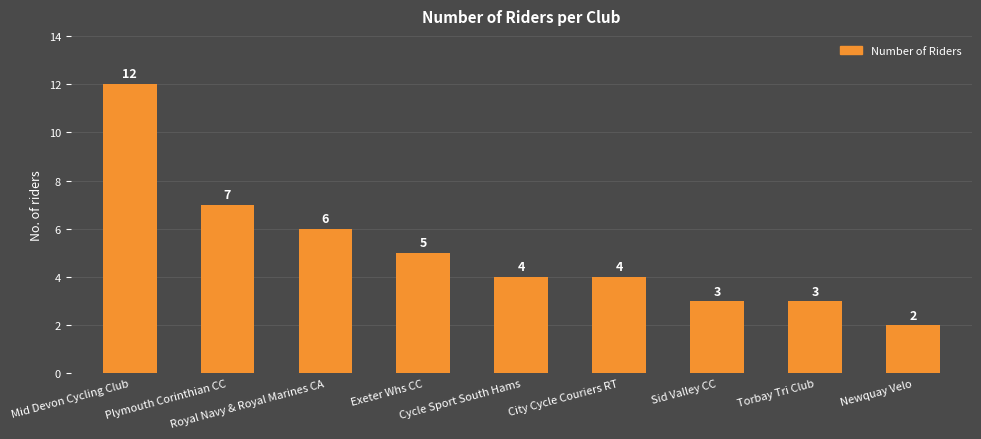

What is the value of the 3rd bar from the left?

6